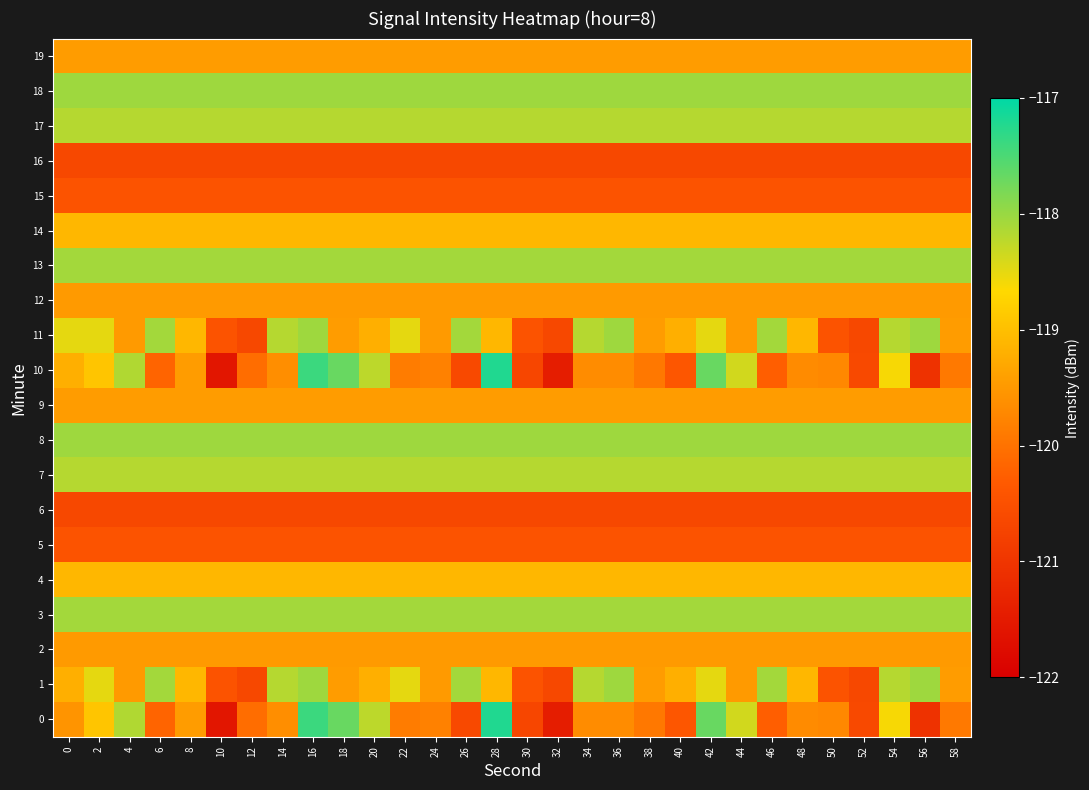

List the series in order of their peak value, lowest first.

6, 16, 5, 15, 2, 12, 9, 19, 4, 14, 7, 17, 3, 13, 1, 8, 11, 18, 0, 10